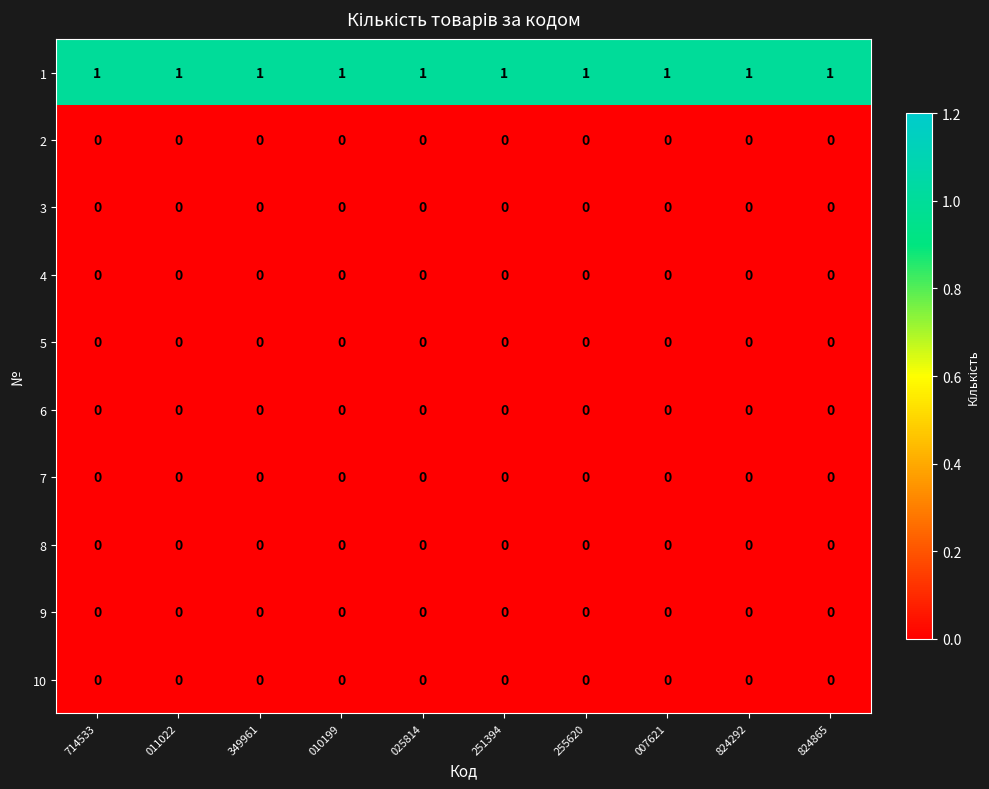

Is it true that 3 equals 0 at 010199?

True